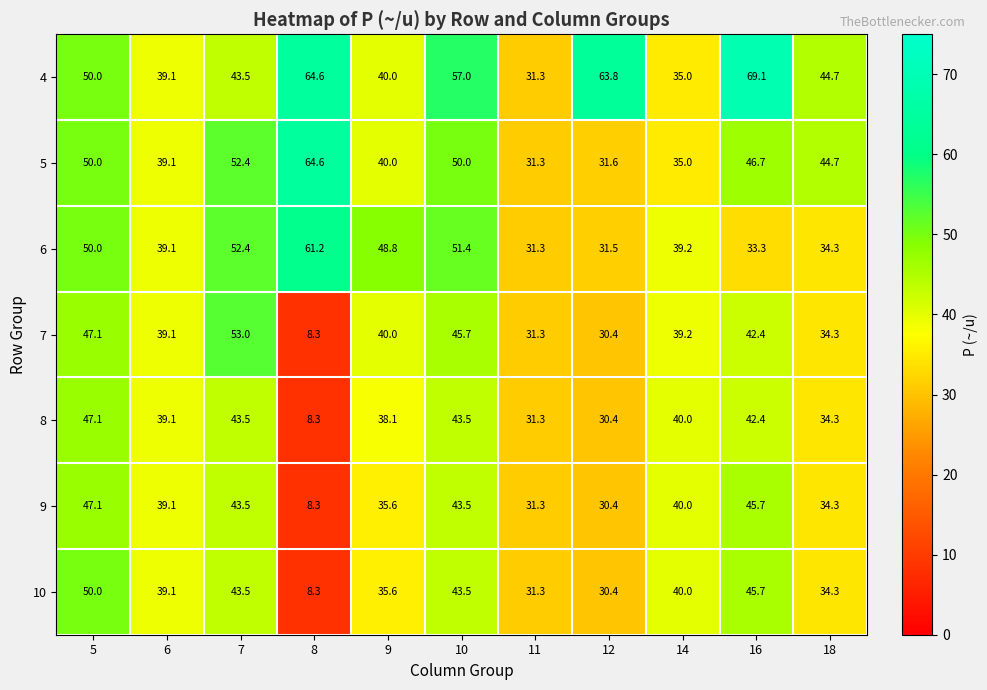

What is the difference between the maximum and minimum values in the 9 series?

38.8